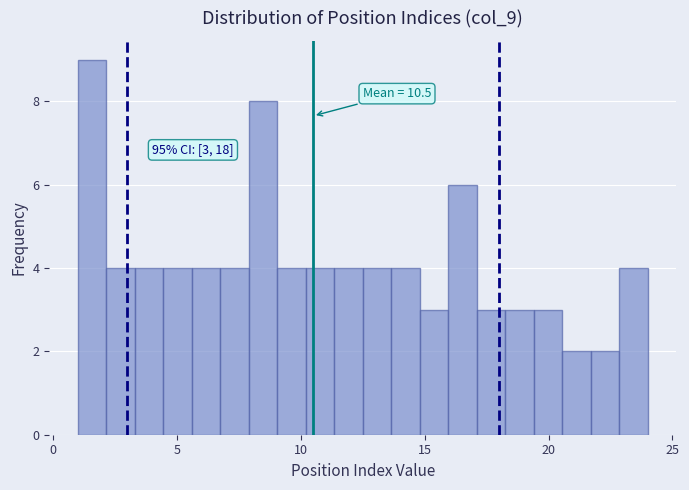

Read against the x-axis, roughly where is the centre of the tallest bar?

1.5